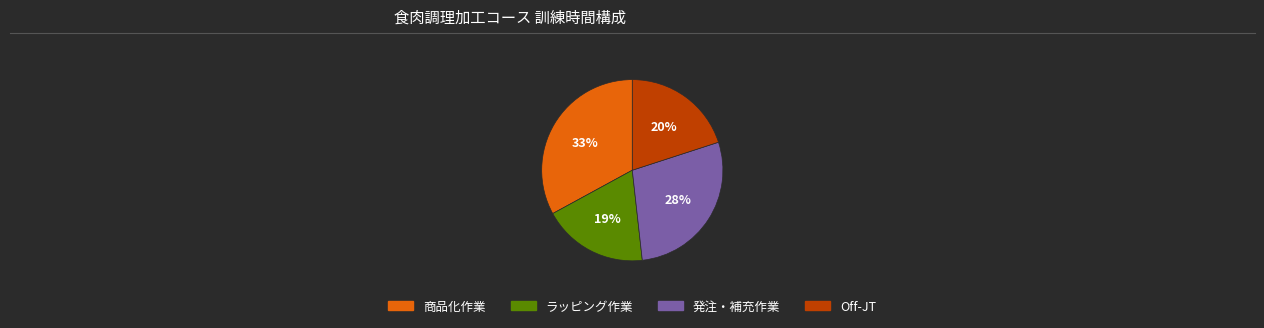

How many slices are in this pie chart?

4